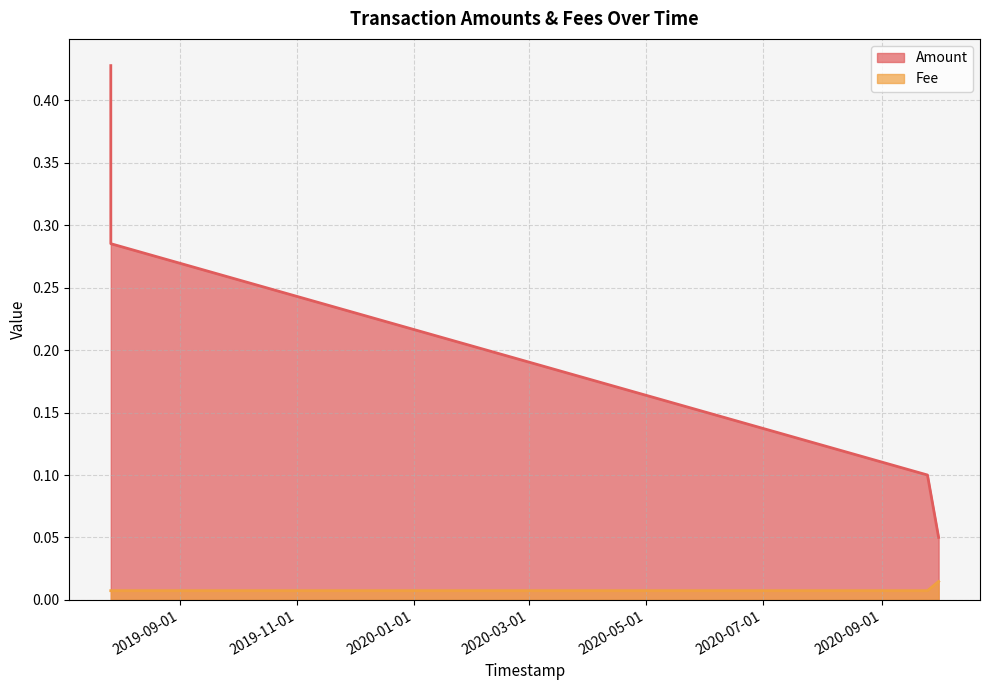

At how many categories does at least one series exceed 0?

4